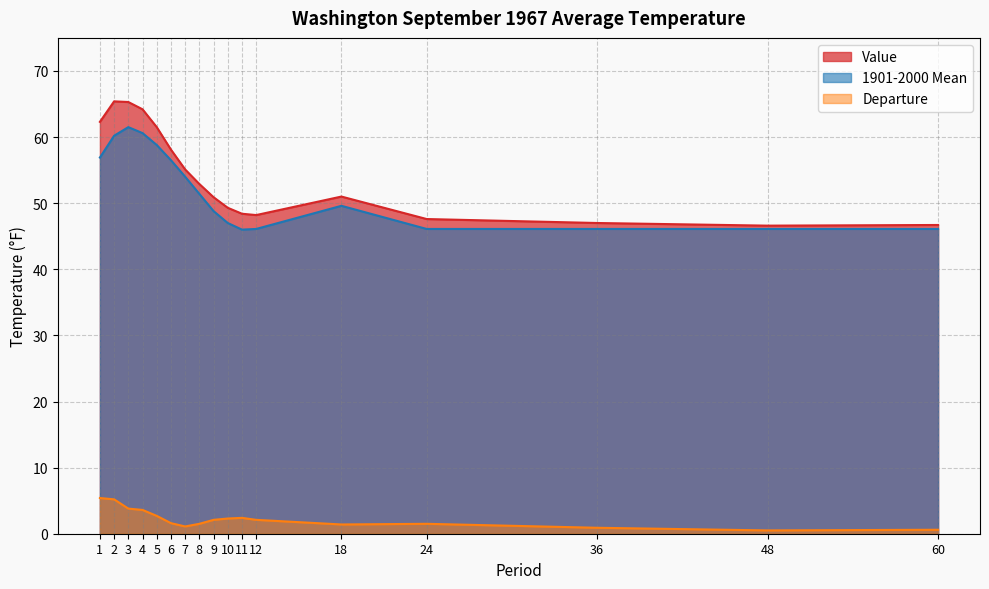

The Departure series shows 0.8 at 8. True or false?

False